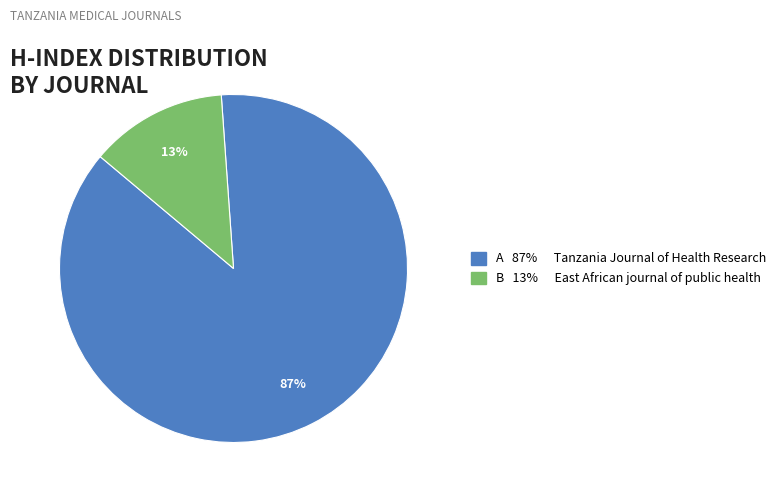

To the nearest percent, what is the difference between the largest and smallest slice percentages?

74%